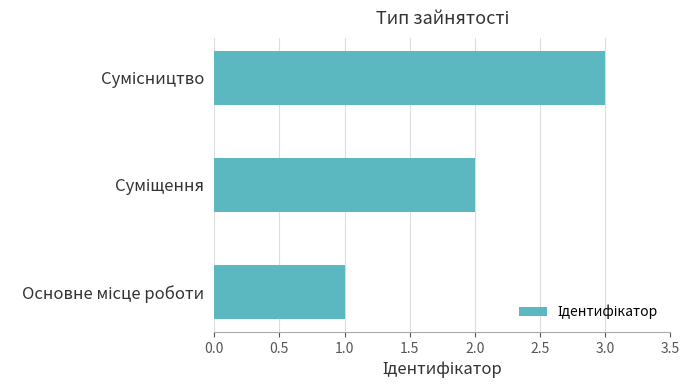

What is the sum of all values?

6